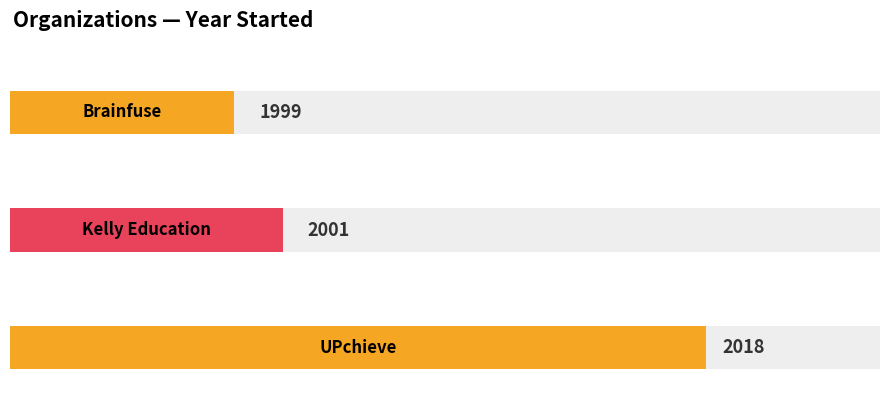

What is the sum of the values at Brainfuse and UPchieve?

4017